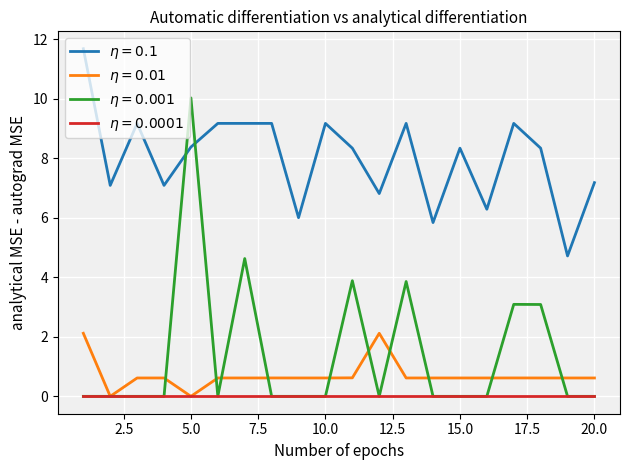

What is the greatest value displayed?

11.7